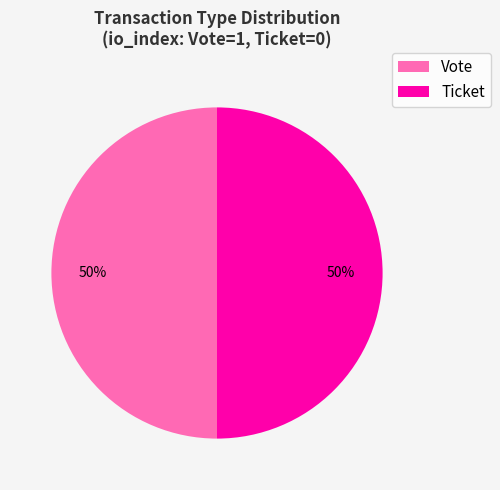

The Ticket slice represents 1% of the pie. True or false?

False